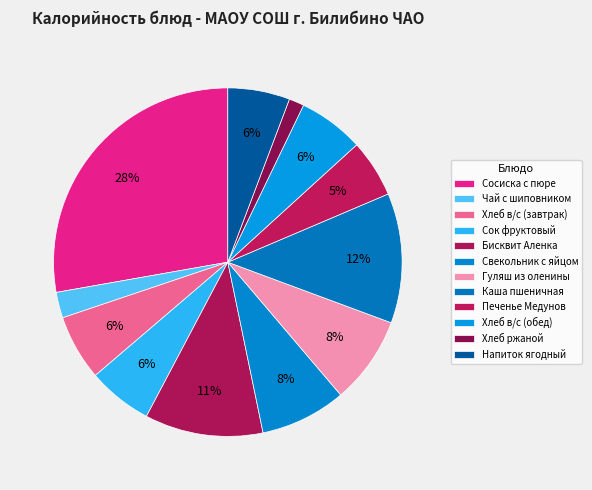

How many segments does this pie chart have?

12